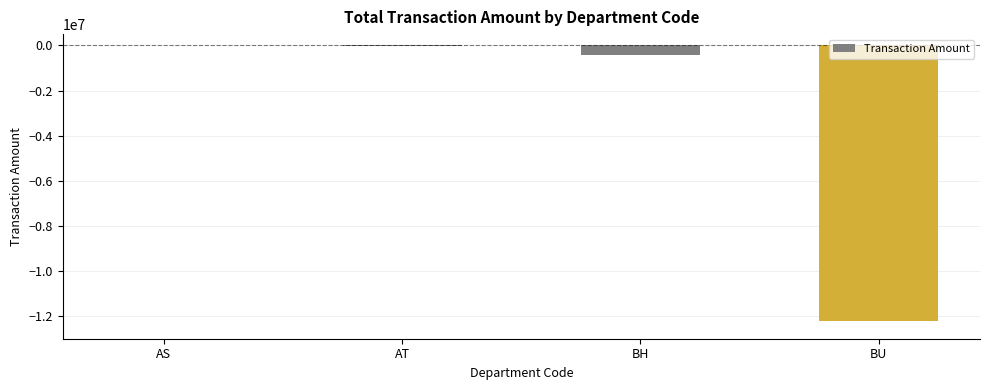

Are the bars horizontal?

No